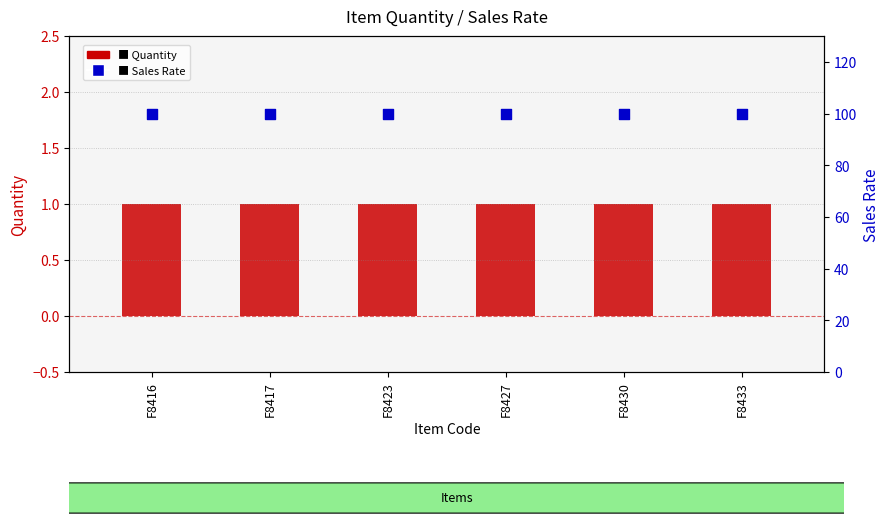

At how many categories does at least one series exceed 30?

6